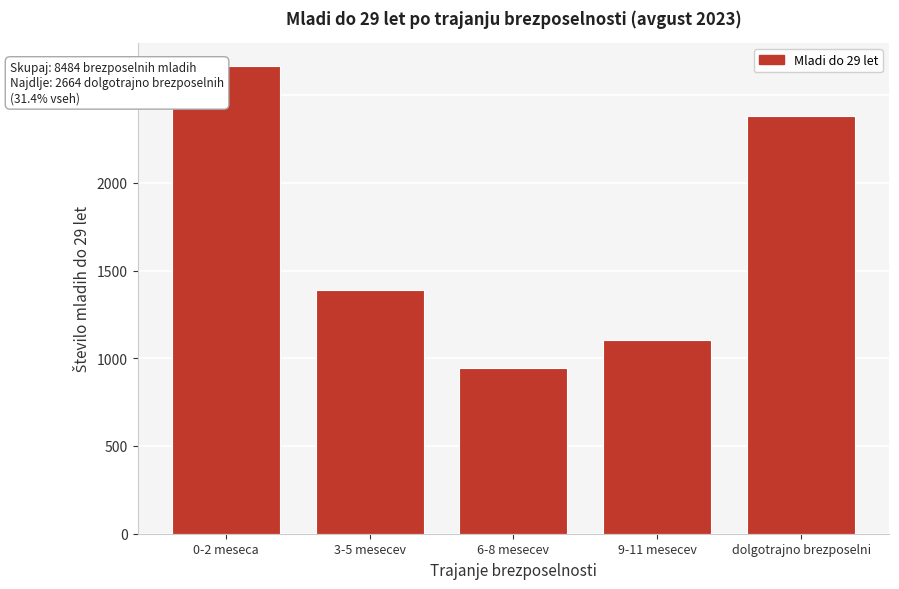

Reading left to right, what are all the values shown in this chart?

2664	1391	946	1103	2380